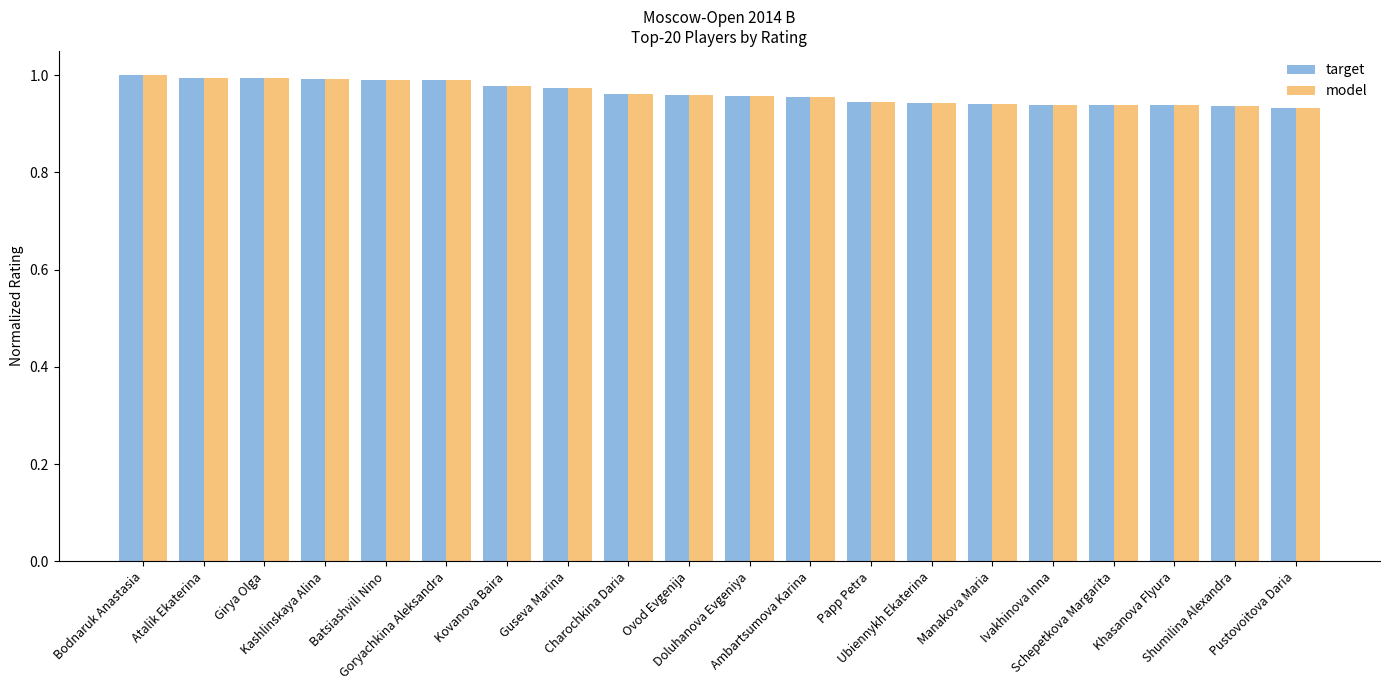

How many bars are there in each group?

2